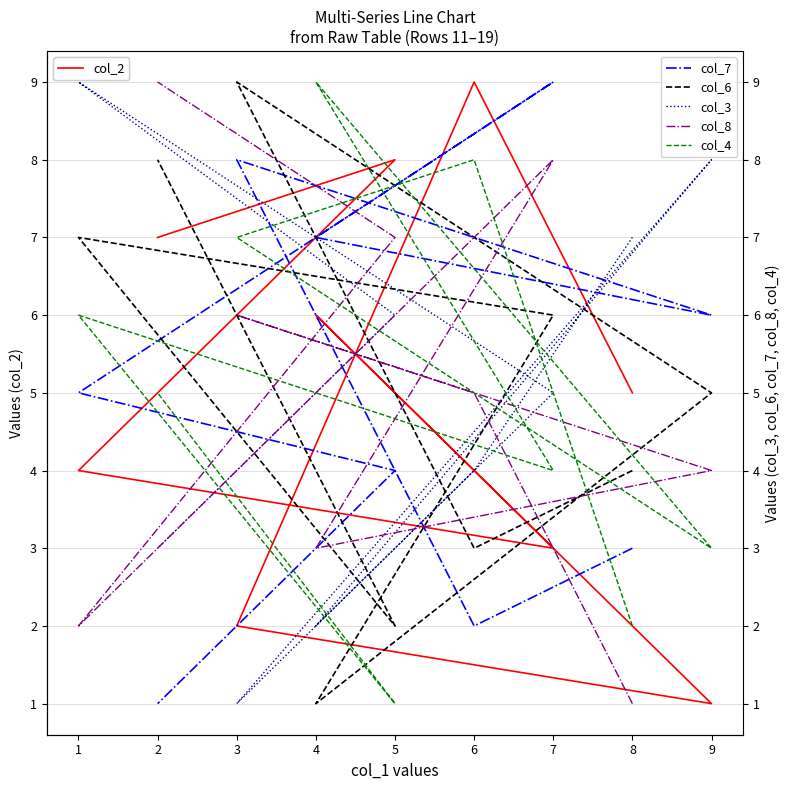

At how many categories does at least one series exceed 3?

9